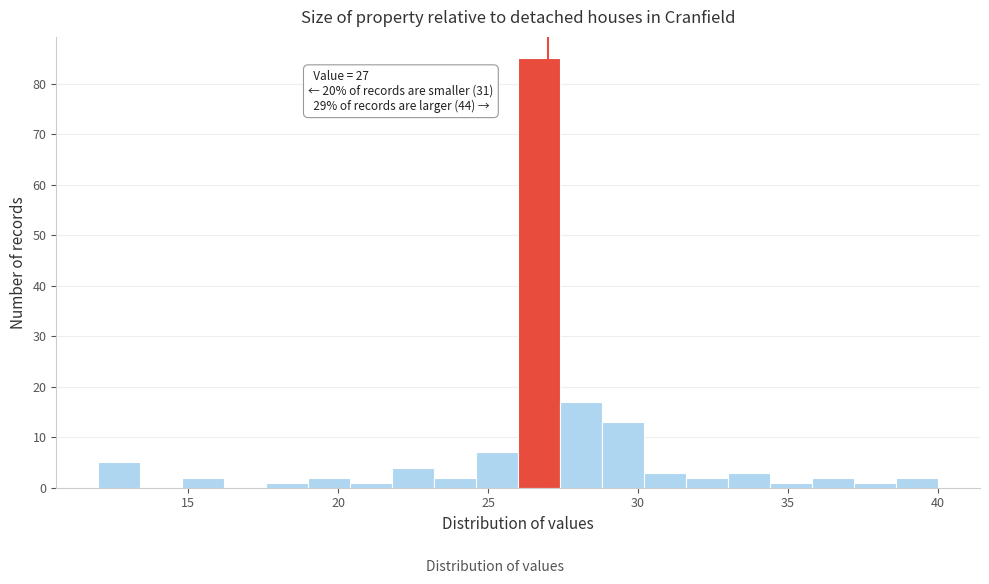

Around what value on the x-axis is the tallest bar? Give the approximate position of its centre, as read against the axis.

26.5